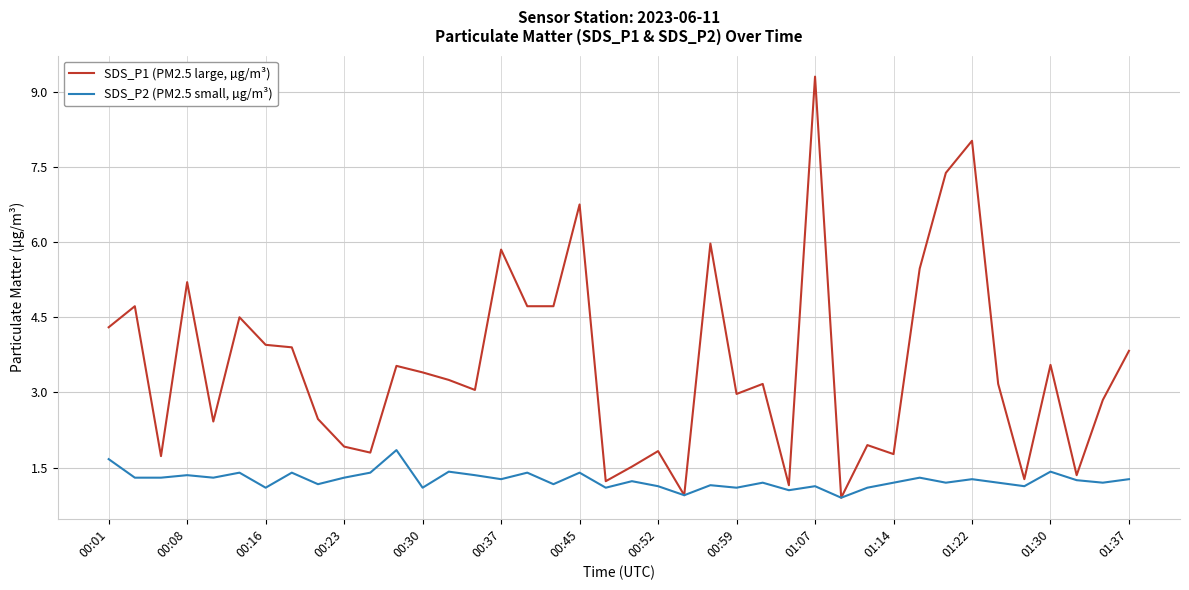

Which series has the largest range (max minus min)?

SDS_P1 (PM2.5 large, µg/m³)